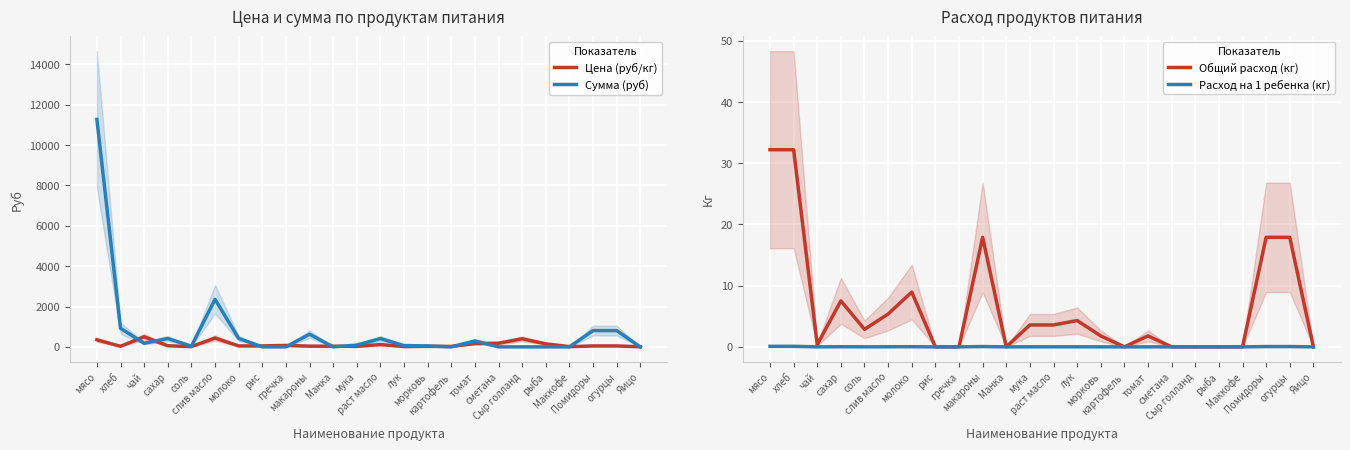

Is it true that Сумма (руб) equals 0.0 at рыба?

True